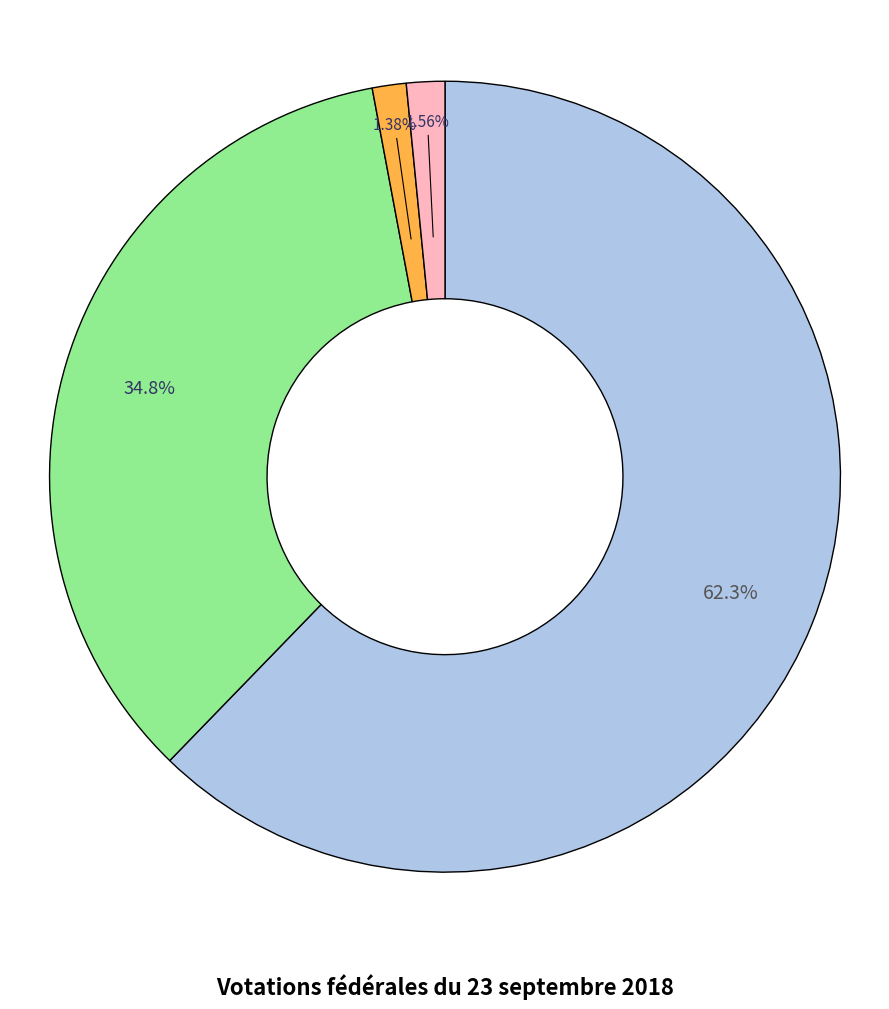

Is there a majority slice in this chart?

Yes